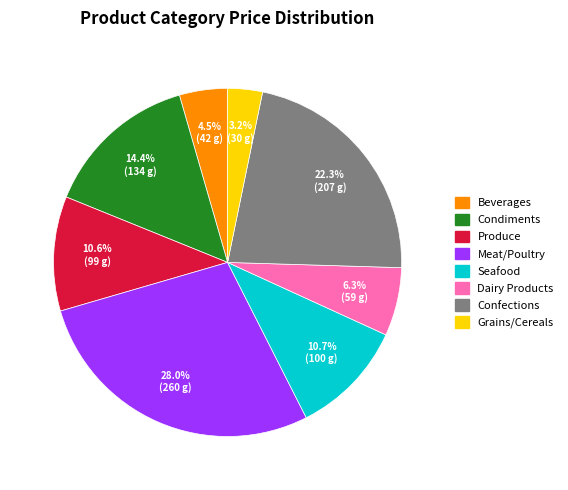

Which category has the biggest portion of the pie?

Meat/Poultry